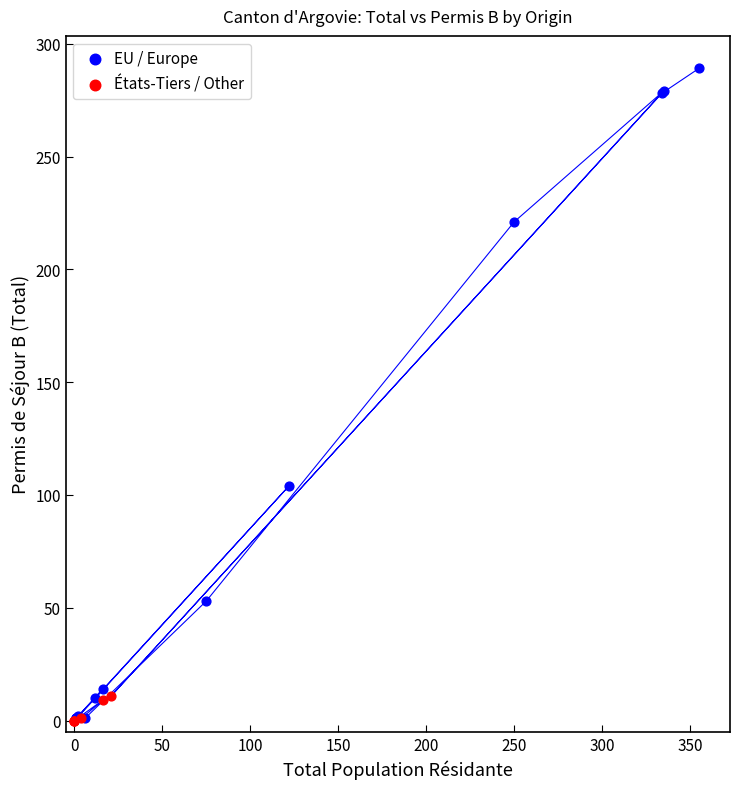

Which series contains the highest Y value?

EU / Europe